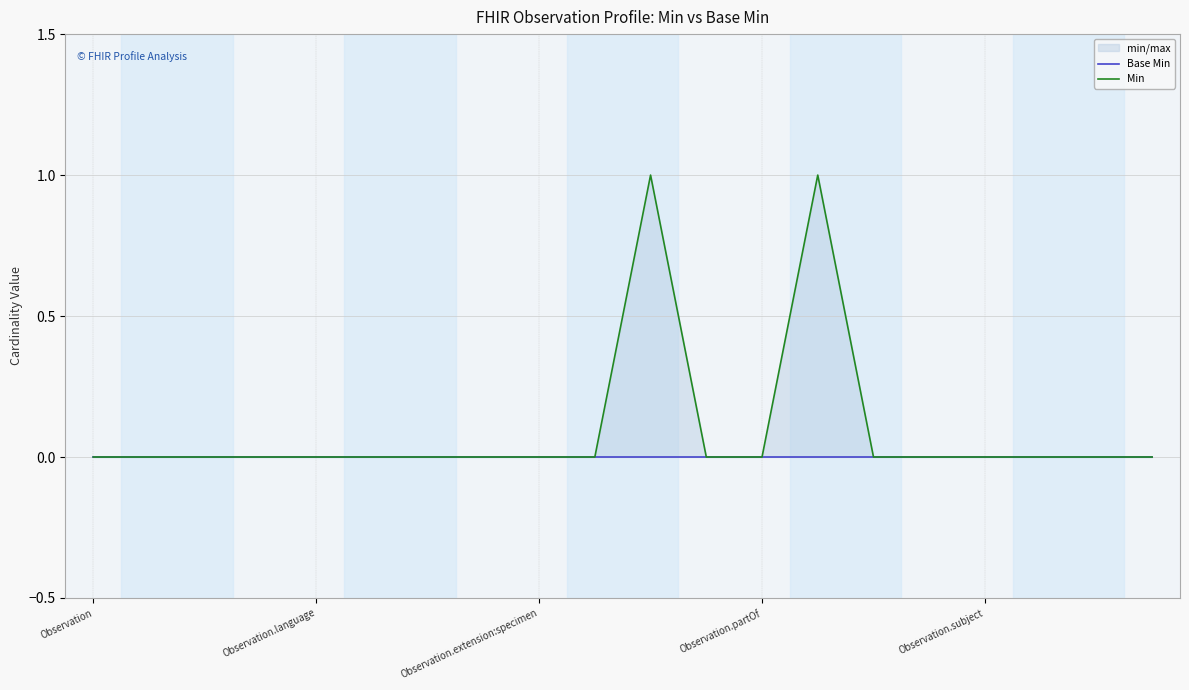

What is the label of the 10th point from the right?

10